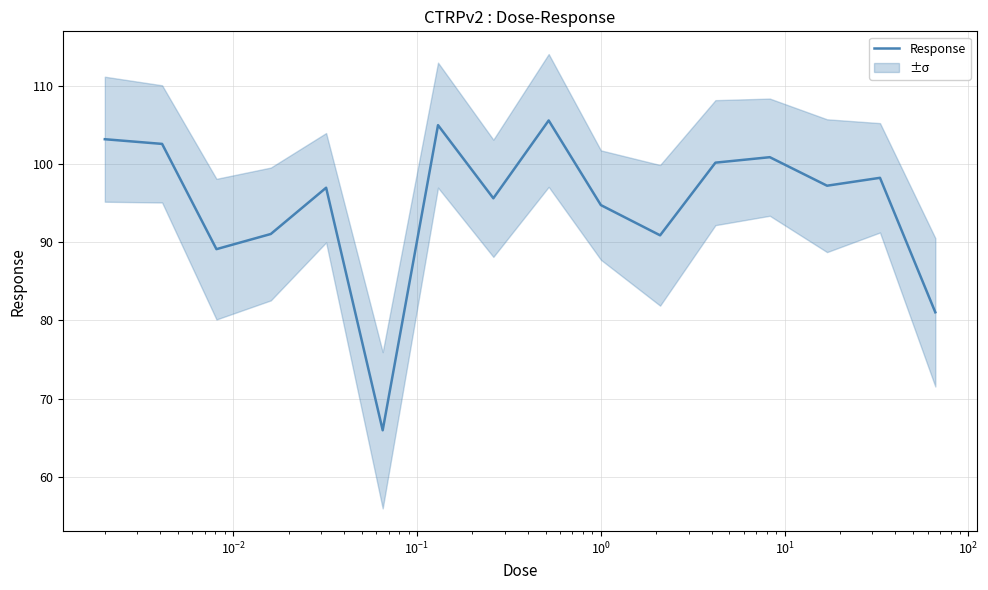

What is the sum of all values?

1518.5